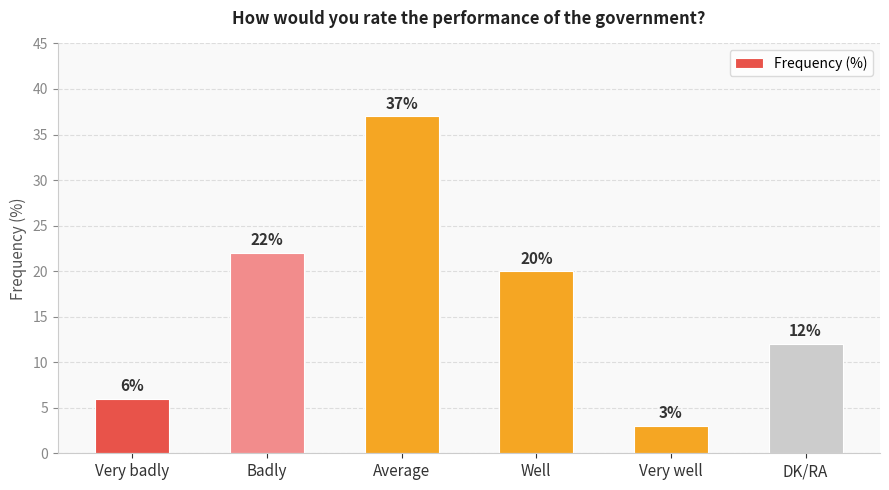

What value does the data have at Very well?

3